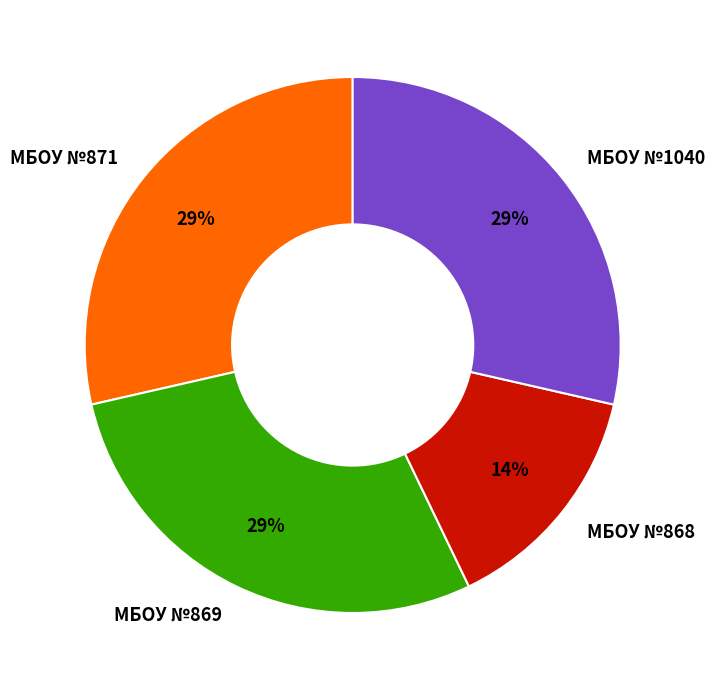

Is the sum of МБОУ №868 and МБОУ №869 greater than half?

No